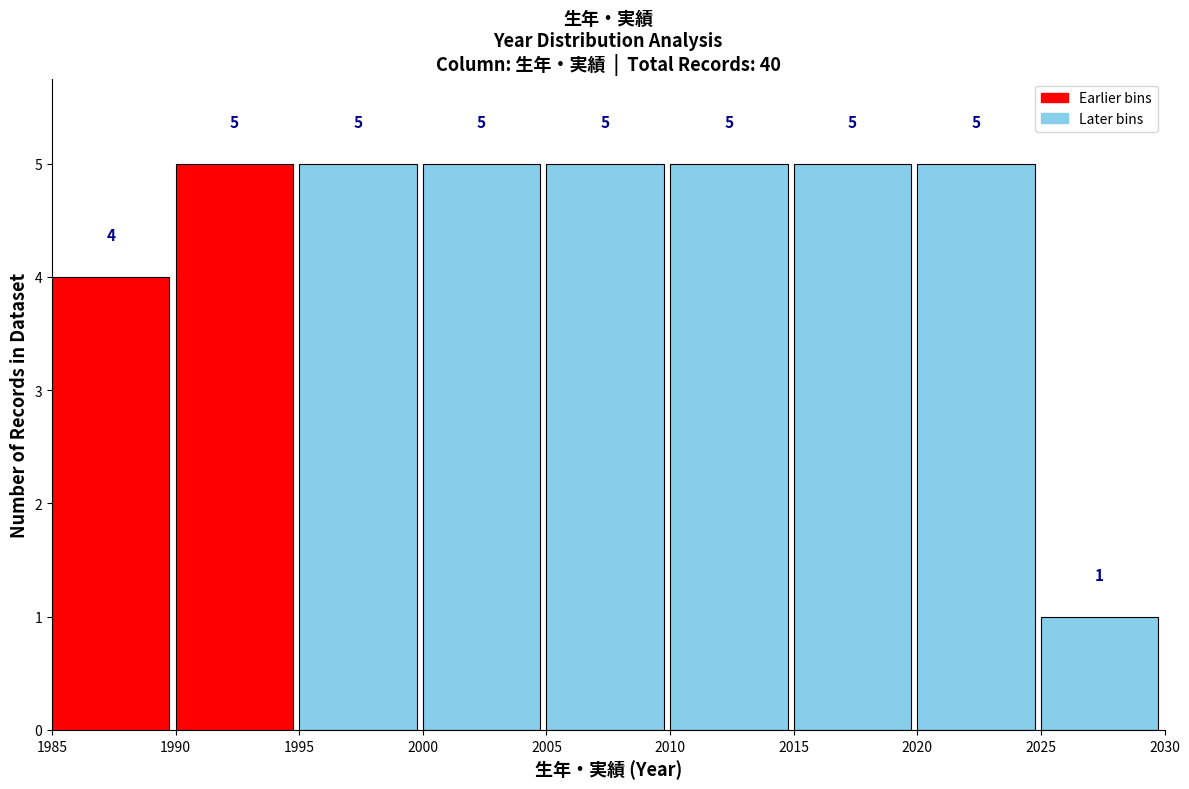

Reading left to right, transcribe this chart: for each bar, give the range it covers on the x-axis and its height.

1985 to 1990: 4
1990 to 1995: 5
1995 to 2000: 5
2000 to 2005: 5
2005 to 2010: 5
2010 to 2015: 5
2015 to 2020: 5
2020 to 2025: 5
2025 to 2030: 1